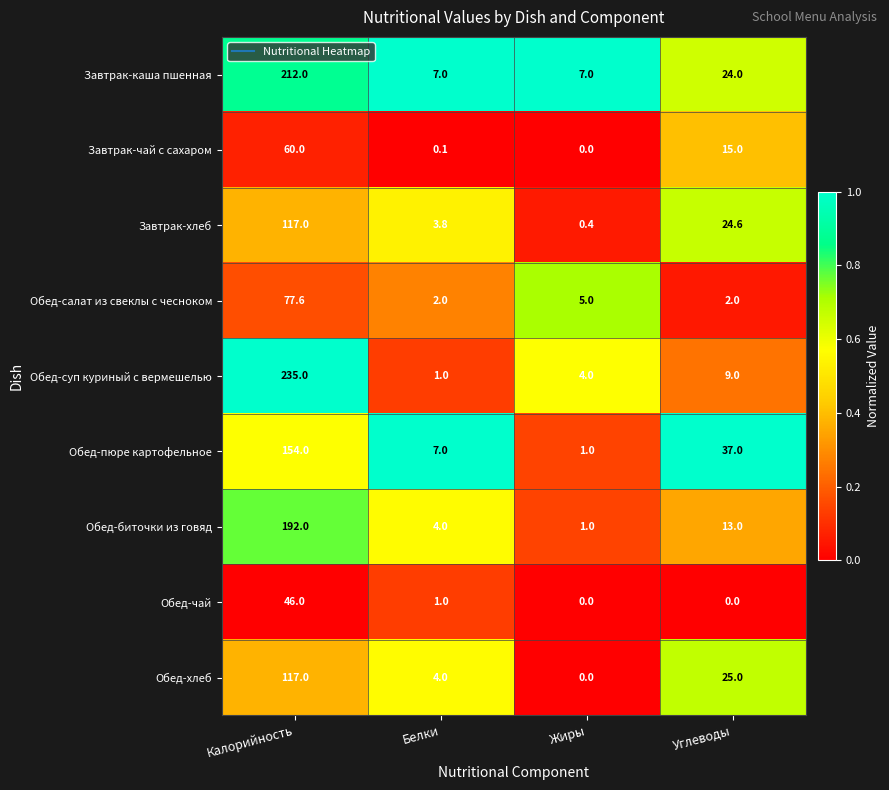

The value of Завтрак-чай с сахаром at Жиры is 20.6. True or false?

False